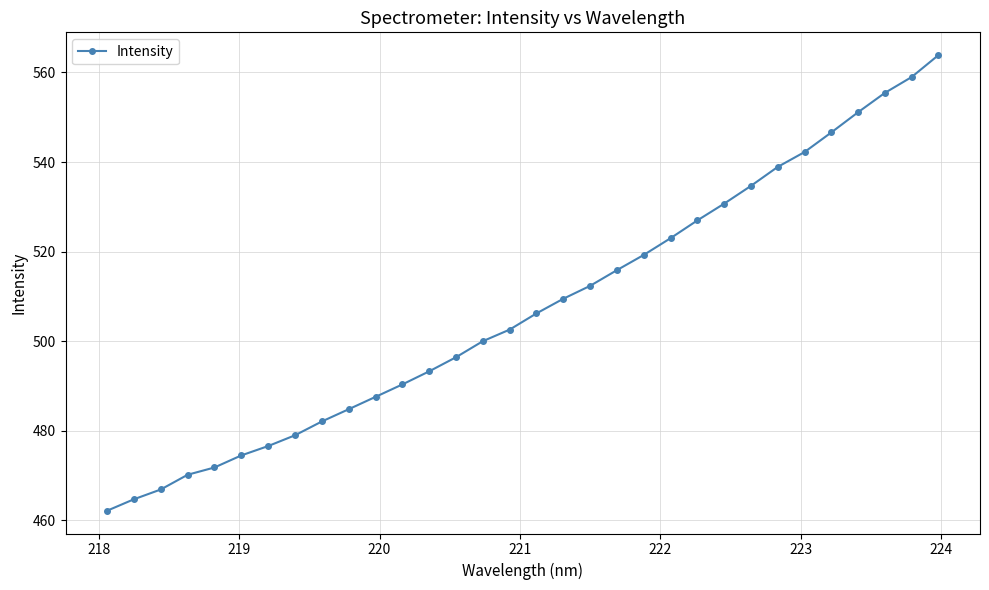

Reading left to right, what are all the values shown in this chart?

462.1	464.7	466.9	470.1	471.8	474.5	476.6	479.0	482.0	484.8	487.5	490.3	493.2	496.4	500.0	502.6	506.2	509.5	512.3	515.8	519.2	523.0	527.0	530.7	534.7	538.9	542.2	546.6	551.1	555.4	559.0	563.9